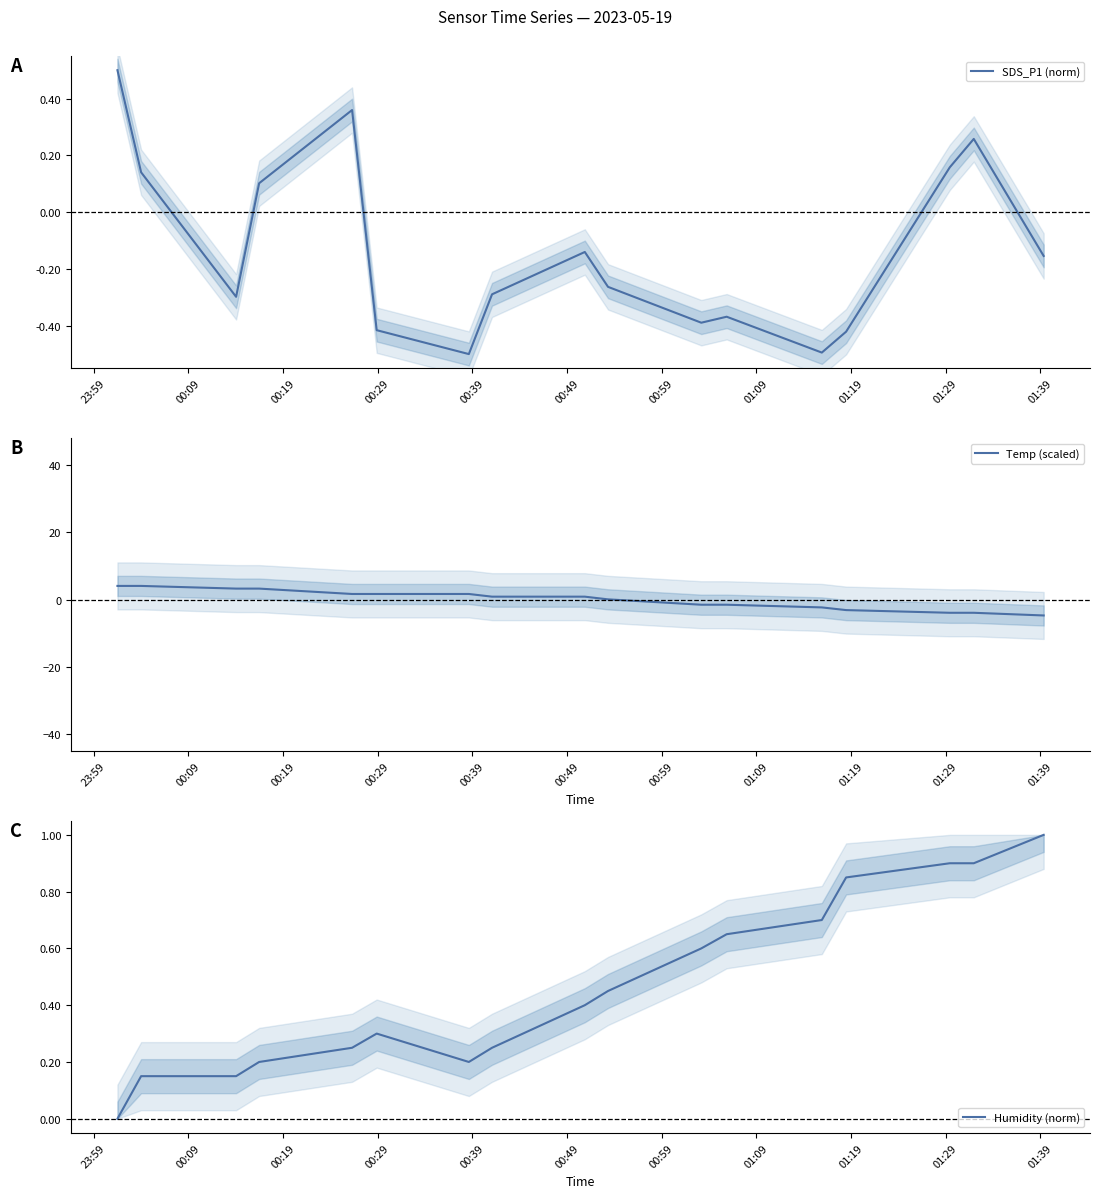

What is the minimum value for SDS_P1 (norm)?

-0.5